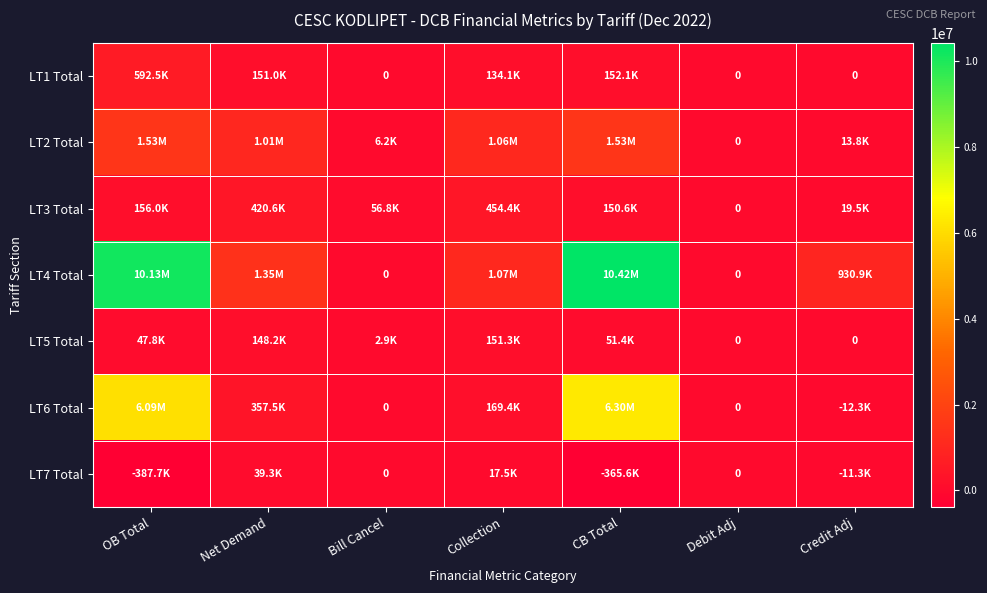

Is it true that LT2 Total equals 315078.1 at Net Demand?

False